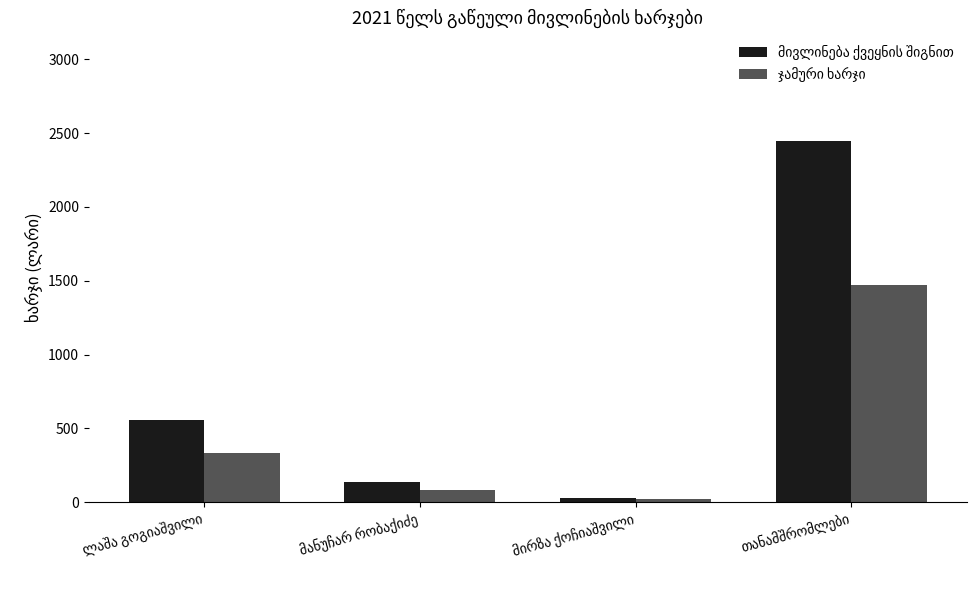

How many bars are there in total?

8